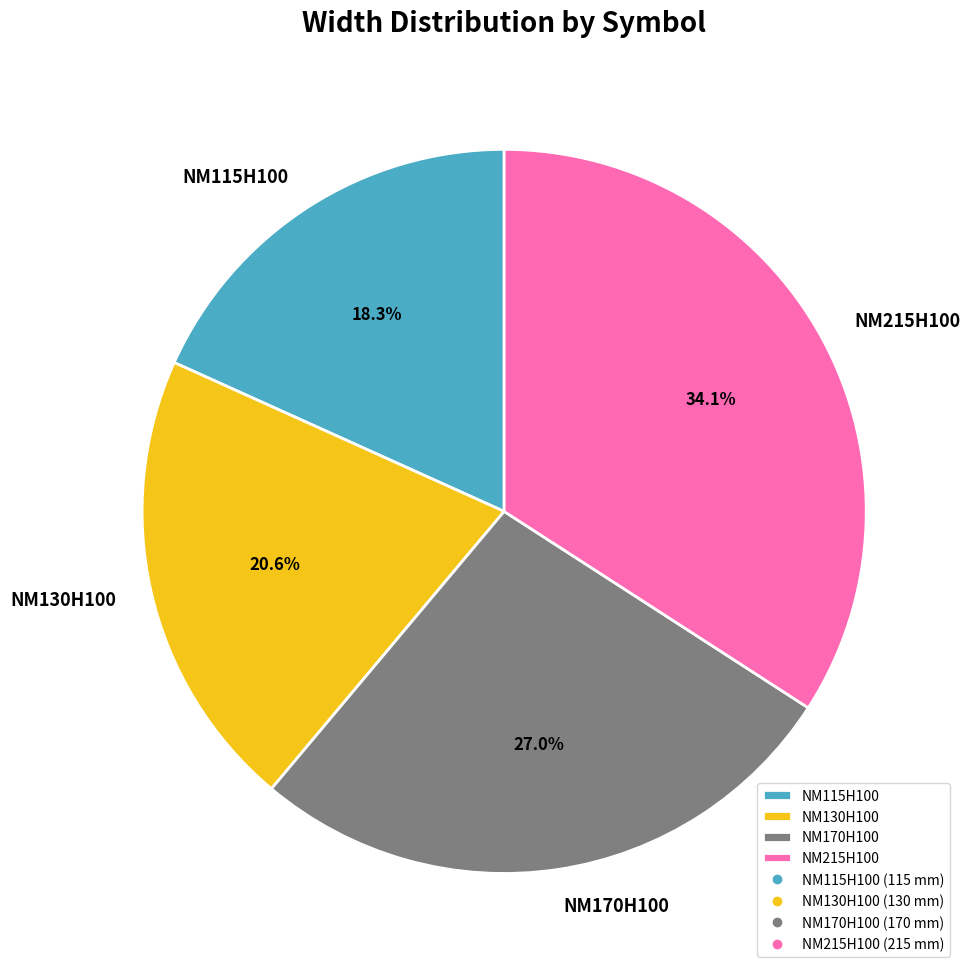

The NM130H100 slice represents 21% of the pie. True or false?

True